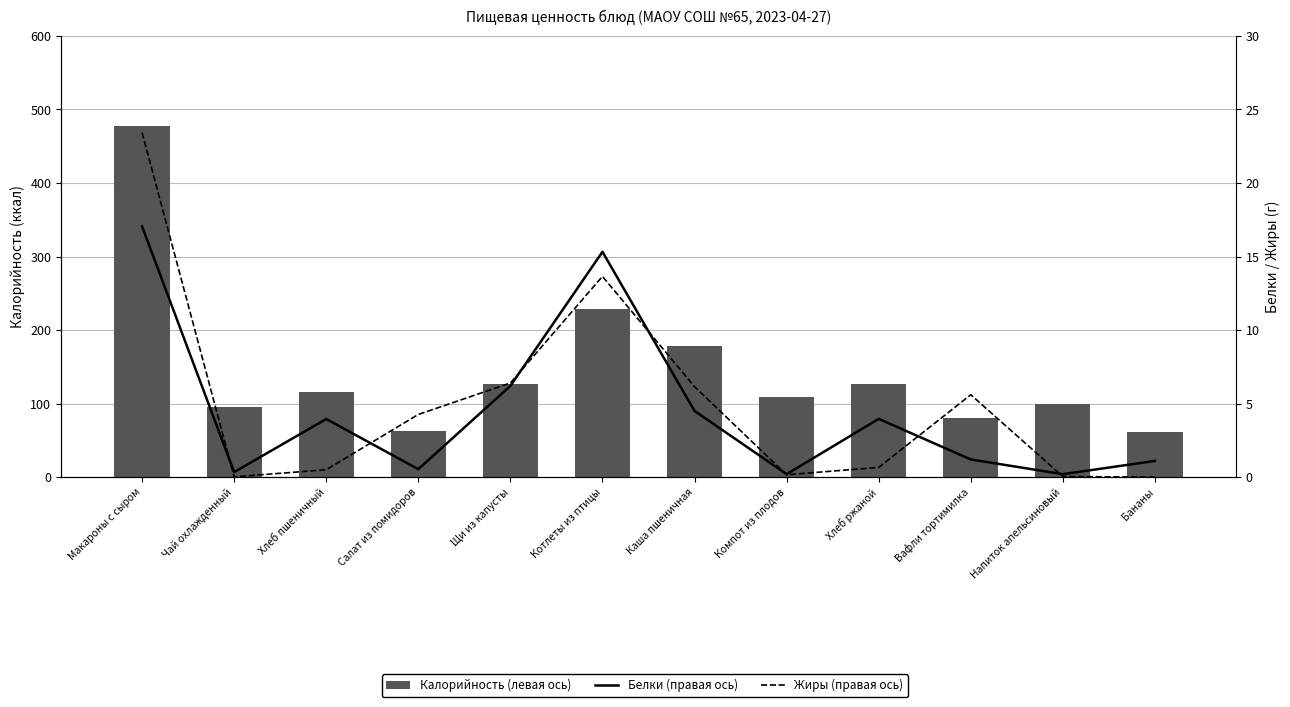

Which series has the largest range (max minus min)?

Калорийность (левая ось)